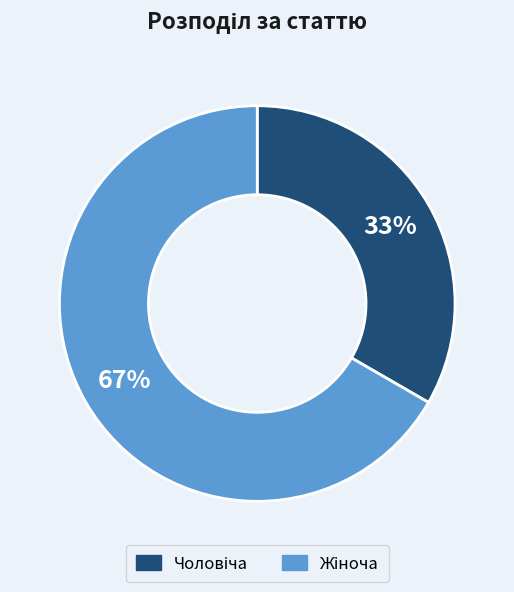

To the nearest percent, what is the average slice percentage?

50%